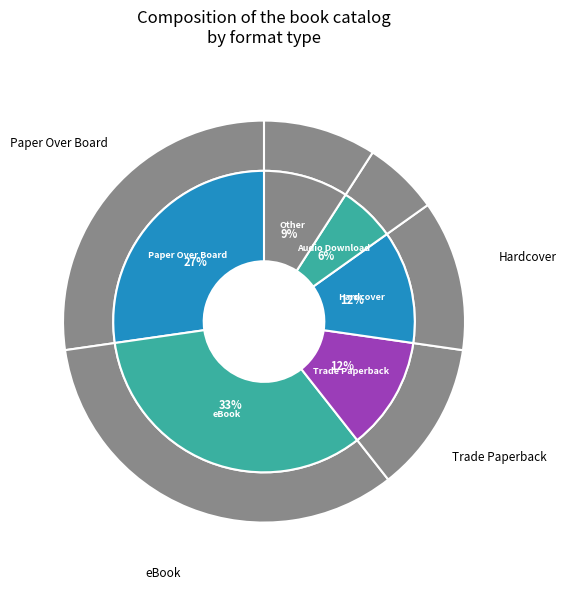

How many segments does this pie chart have?

8